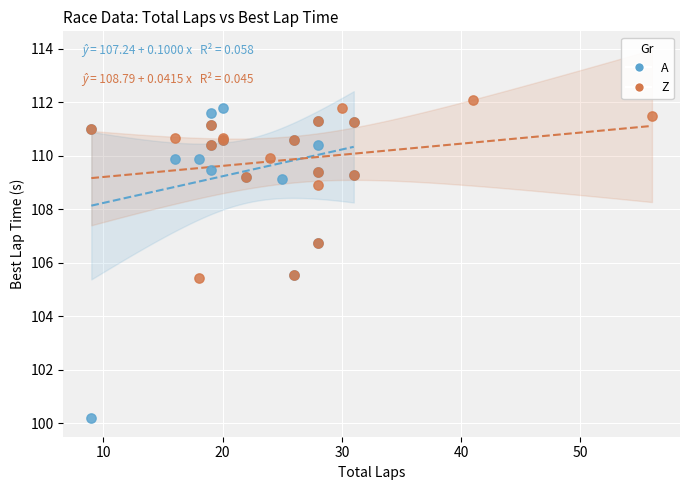

What are all the series names shown in the legend?

A, Z